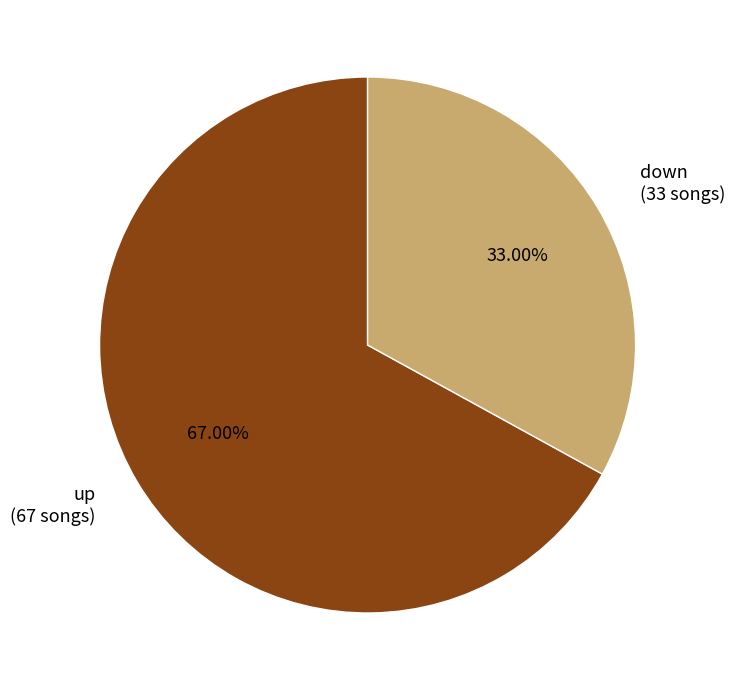

What percentage is the down slice, to the nearest percent?

33%